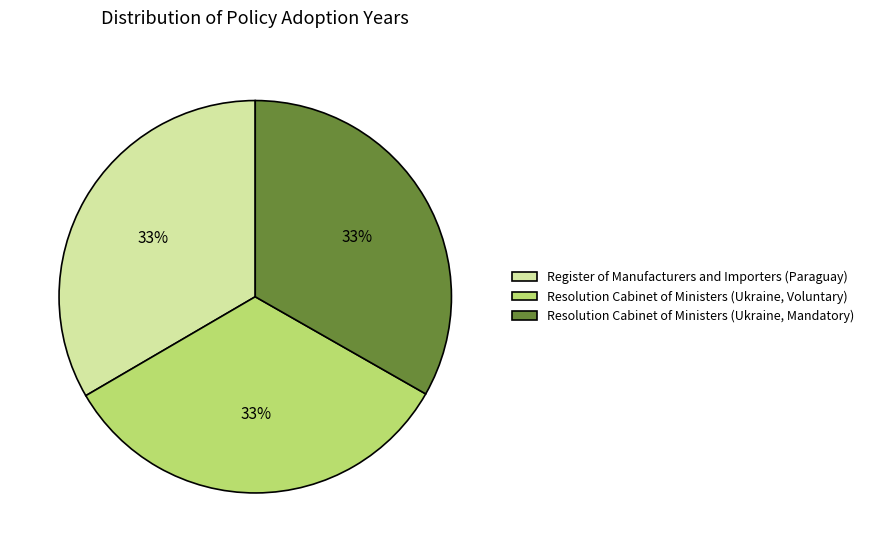

Approximately how many times larger is the value at Register of Manufacturers and Importers (Paraguay) compared to Resolution Cabinet of Ministers (Ukraine, Voluntary)?

1.0